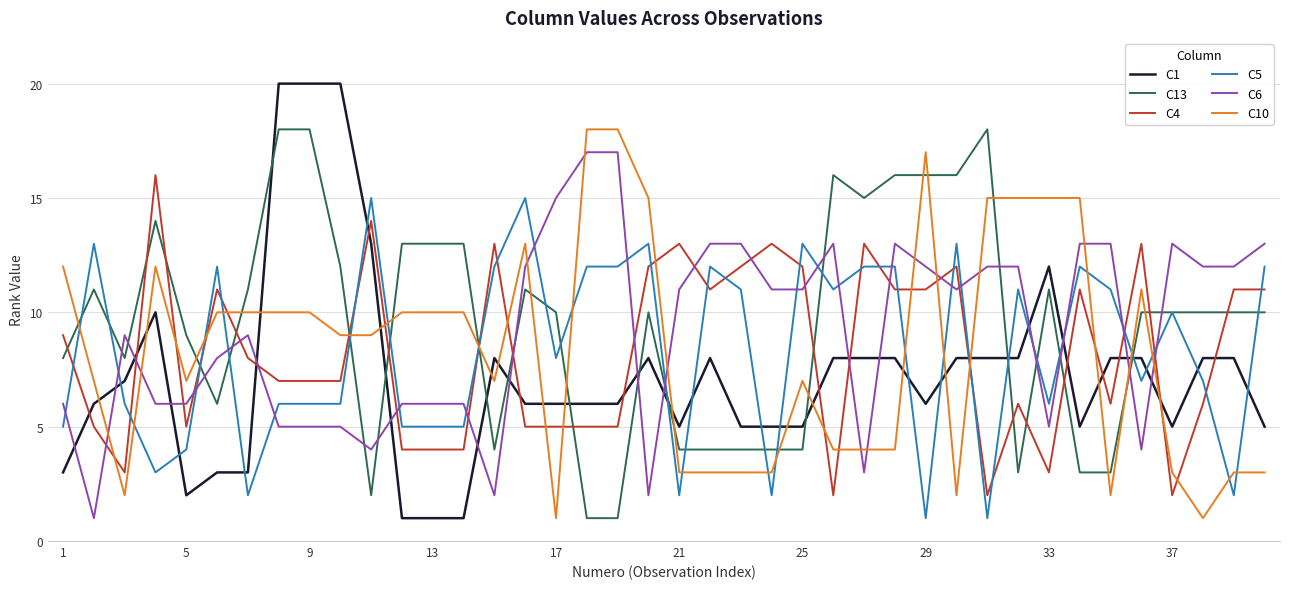

Reading left to right, extract all data points from this chart.

C1: 3	6	7	10	2	3	3	20	20	20	13	1	1	1	8	6	6	6	6	8	5	8	5	5	5	8	8	8	6	8	8	8	12	5	8	8	5	8	8	5
C13: 8	11	8	14	9	6	11	18	18	12	2	13	13	13	4	11	10	1	1	10	4	4	4	4	4	16	15	16	16	16	18	3	11	3	3	10	10	10	10	10
C4: 9	5	3	16	5	11	8	7	7	7	14	4	4	4	13	5	5	5	5	12	13	11	12	13	12	2	13	11	11	12	2	6	3	11	6	13	2	6	11	11
C5: 5	13	6	3	4	12	2	6	6	6	15	5	5	5	12	15	8	12	12	13	2	12	11	2	13	11	12	12	1	13	1	11	6	12	11	7	10	7	2	12
C6: 6	1	9	6	6	8	9	5	5	5	4	6	6	6	2	12	15	17	17	2	11	13	13	11	11	13	3	13	12	11	12	12	5	13	13	4	13	12	12	13
C10: 12	7	2	12	7	10	10	10	10	9	9	10	10	10	7	13	1	18	18	15	3	3	3	3	7	4	4	4	17	2	15	15	15	15	2	11	3	1	3	3